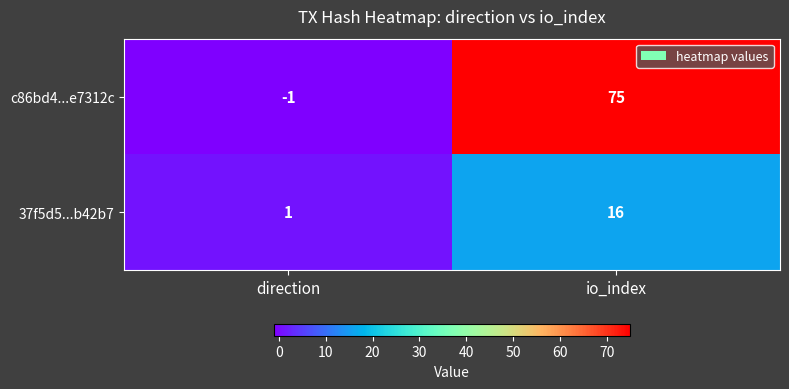

Between direction and io_index, which series saw the biggest shift?

c86bd4...e7312c